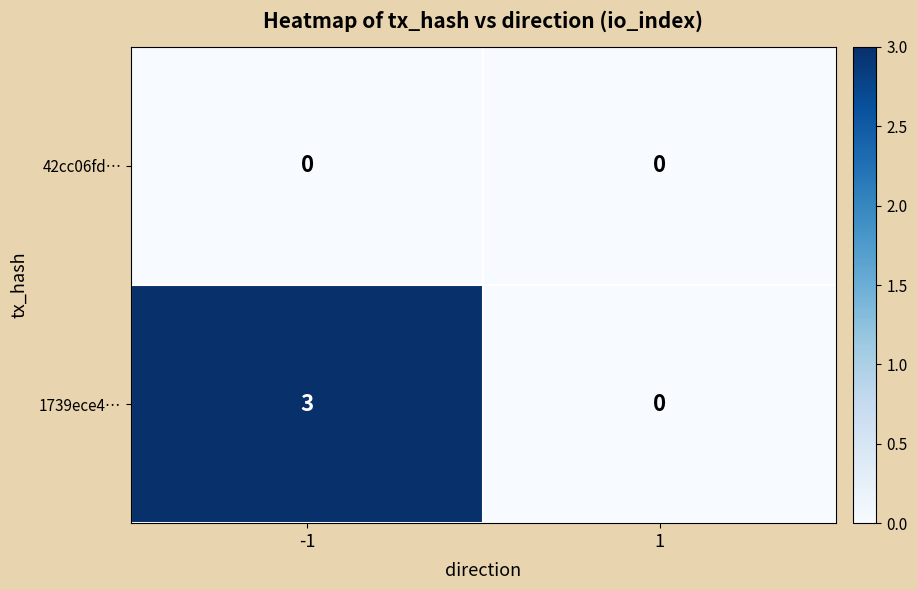

Rank the series by their average value, from lowest to highest.

42cc06fd…, 1739ece4…